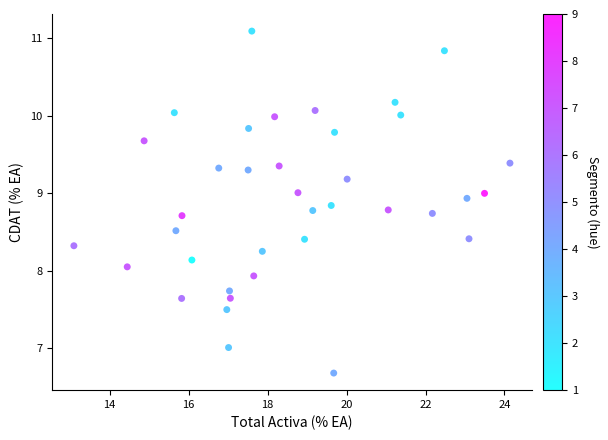

What is the range of X values (max minus min)?

11.0